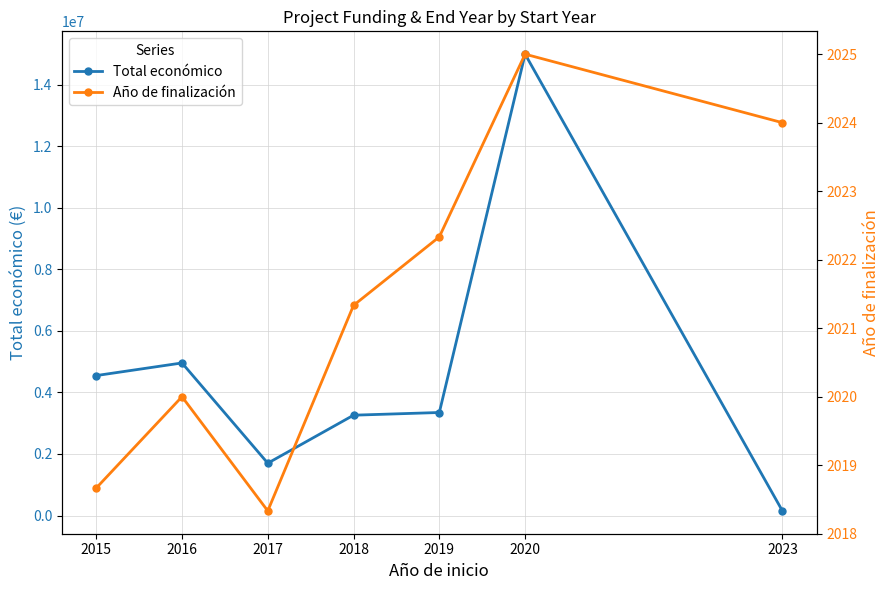

What is the value of the Año de finalización point at the 2nd from the left?

2020.0